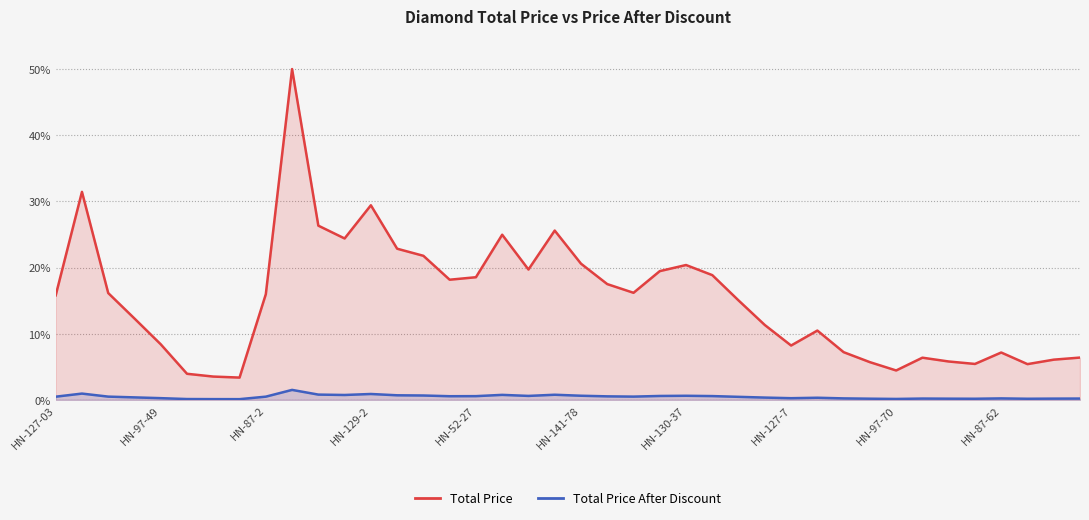

The value of Total Price After Discount at 15 is 0.3. True or false?

False